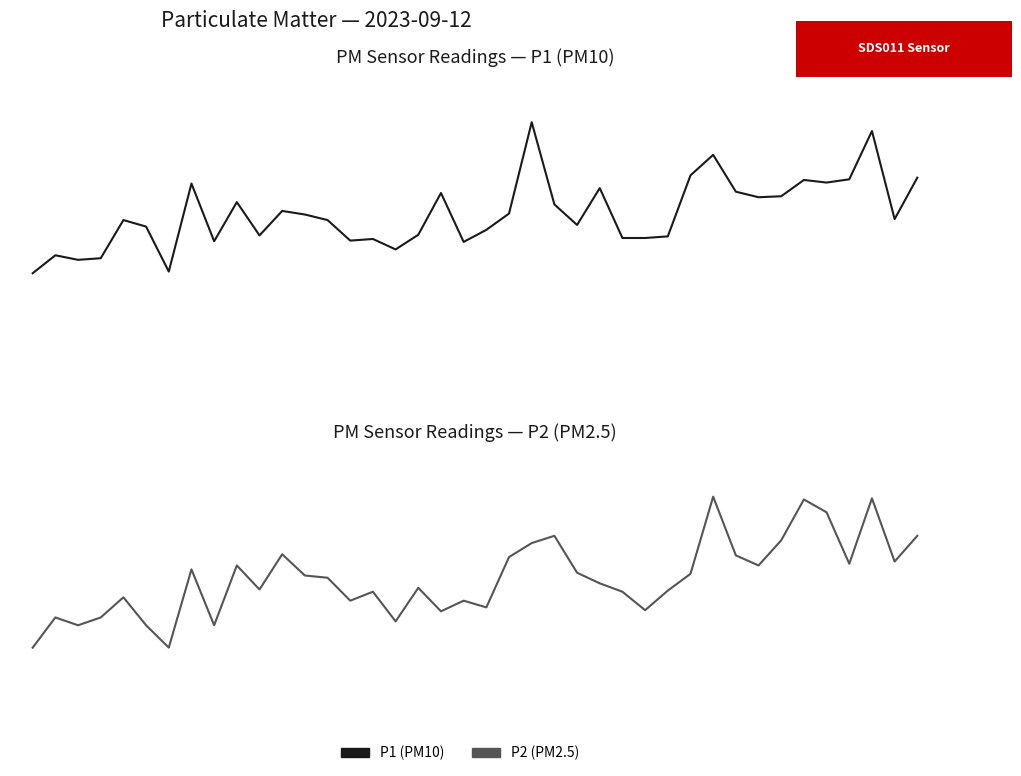

At which label does P1 reach its peak?

22